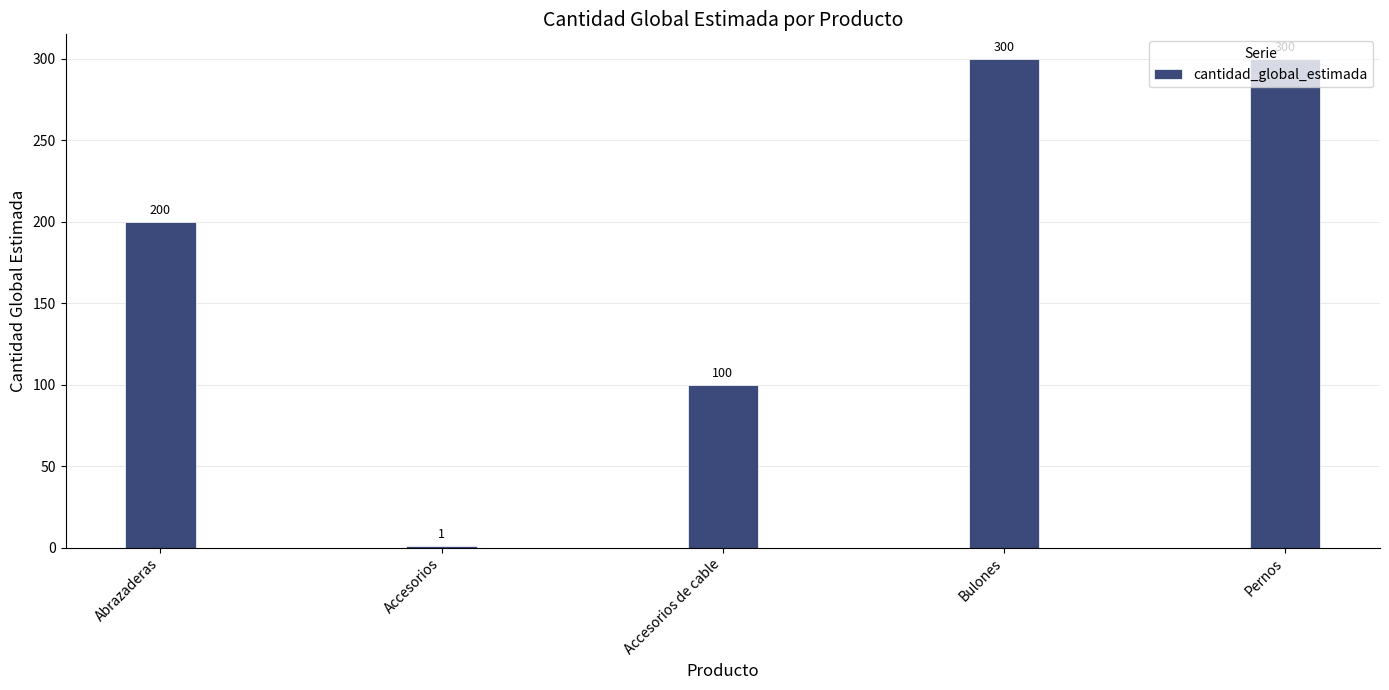

At which category does the chart reach its minimum across all series?

Accesorios